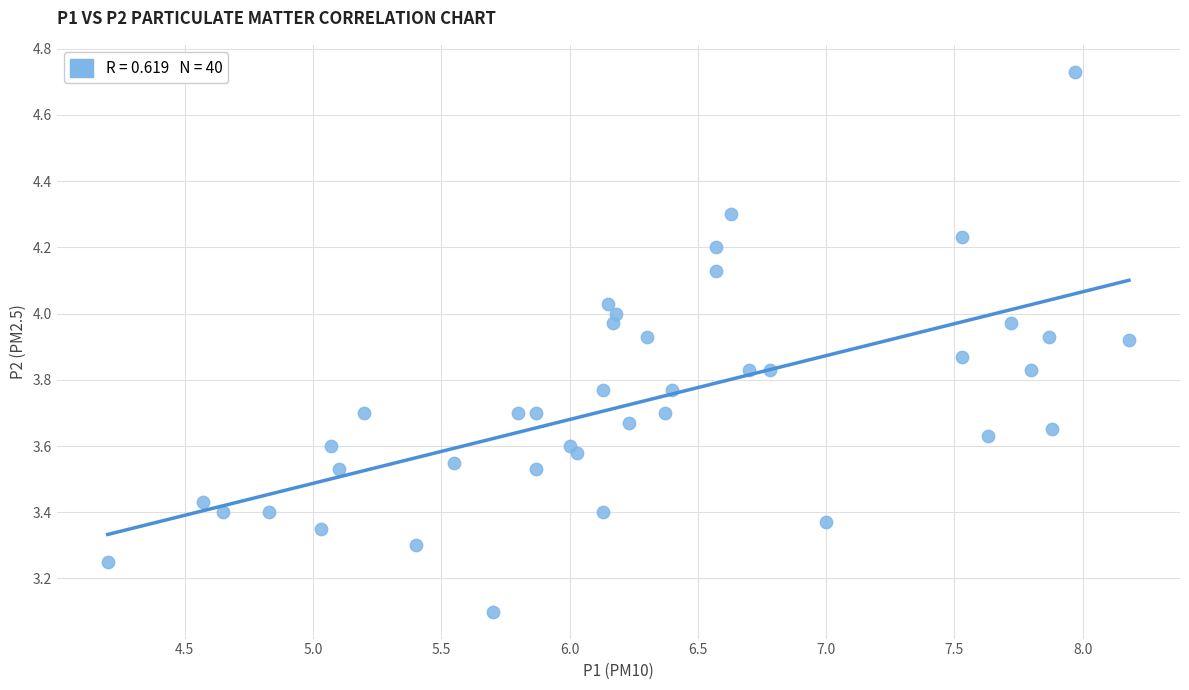

What Y value in the scatter plot is closest to 3?

3.1